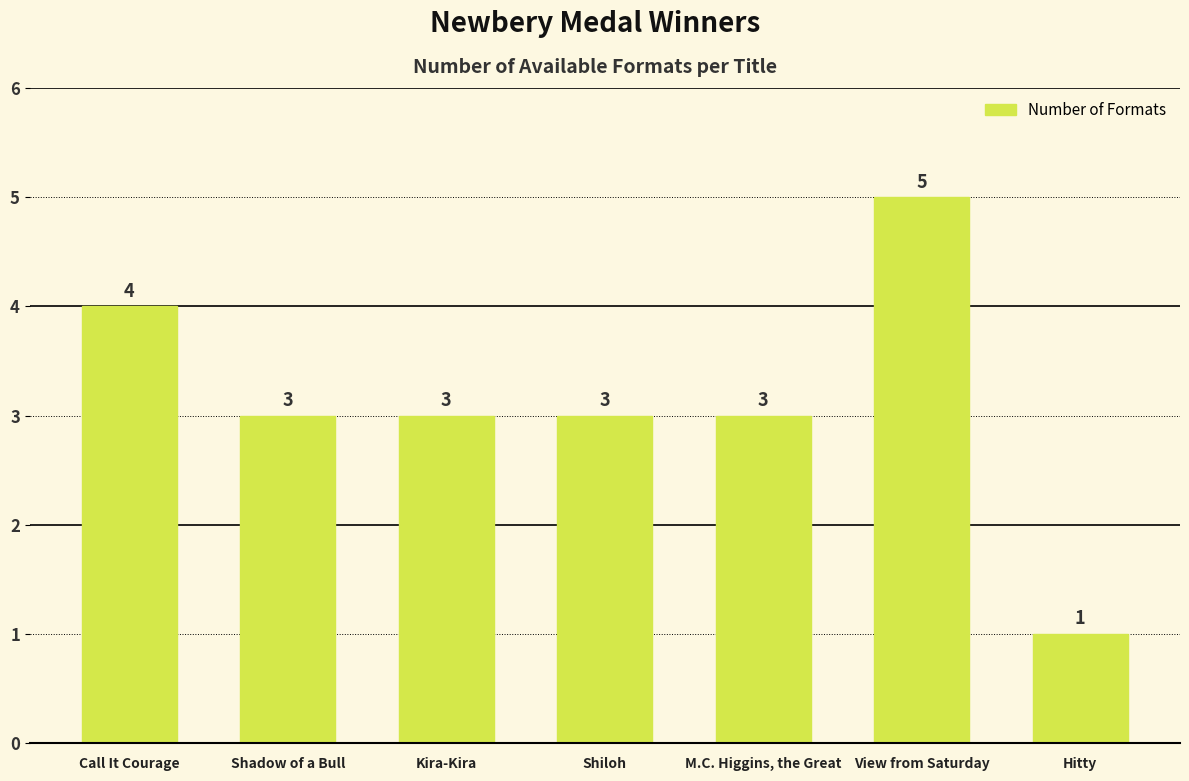

What is the smallest value displayed?

1